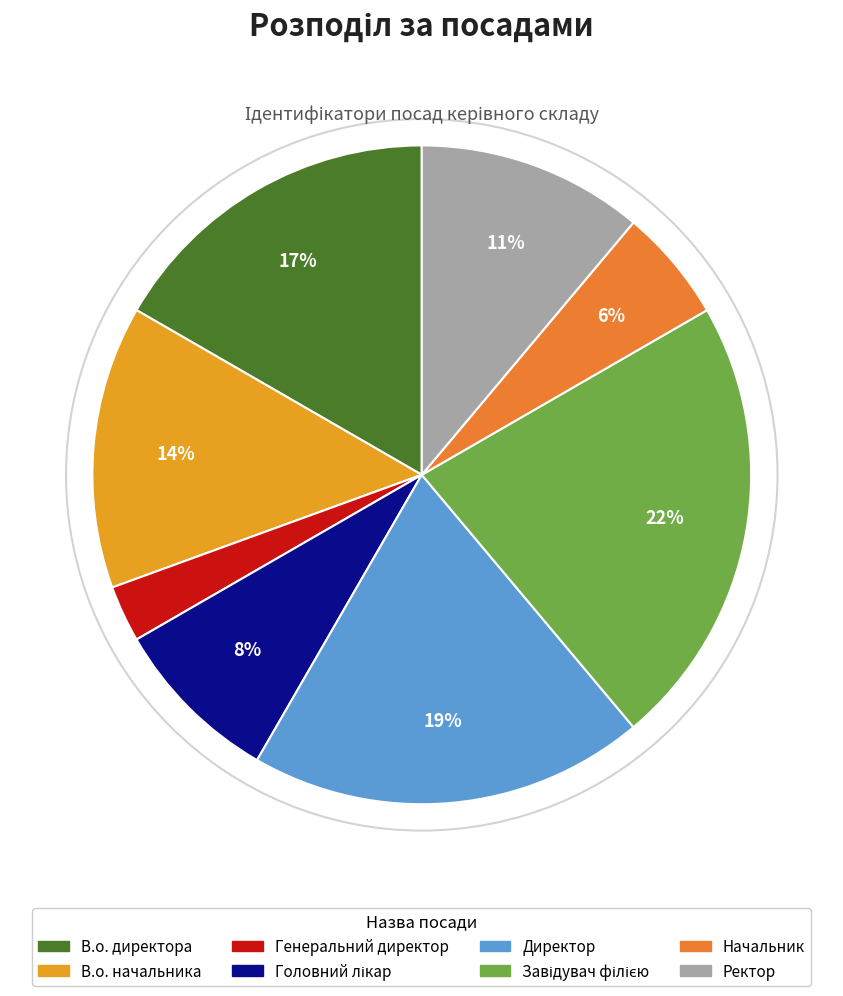

How many slices are in this pie chart?

8